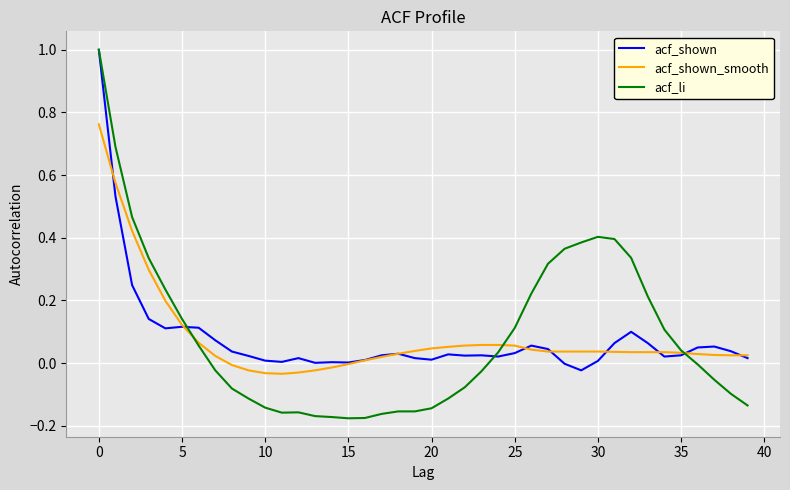

Which series has the widest spread of values?

acf_li